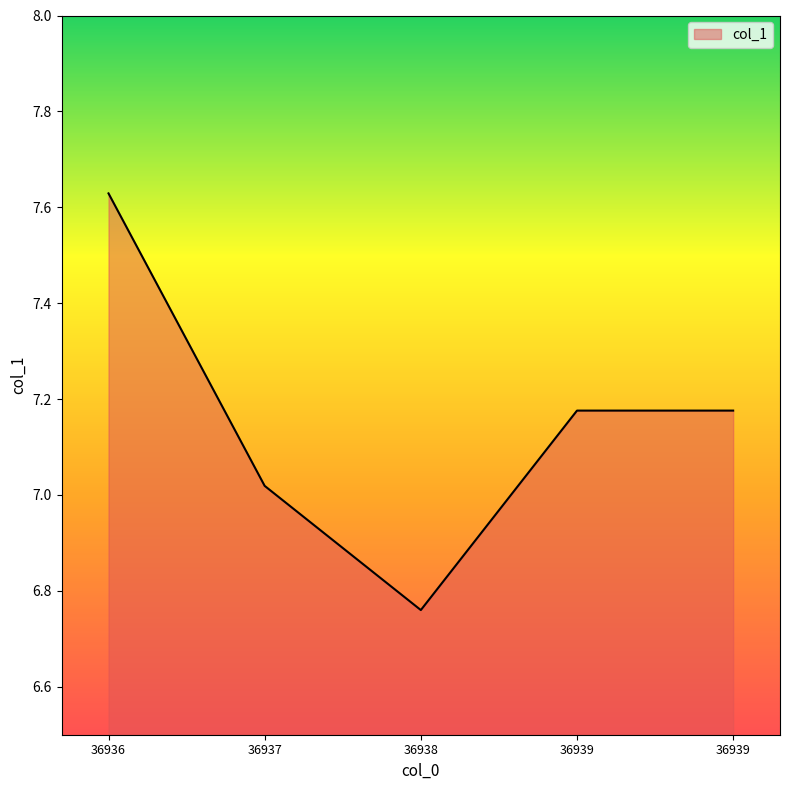

Where is the first local minimum?

36938